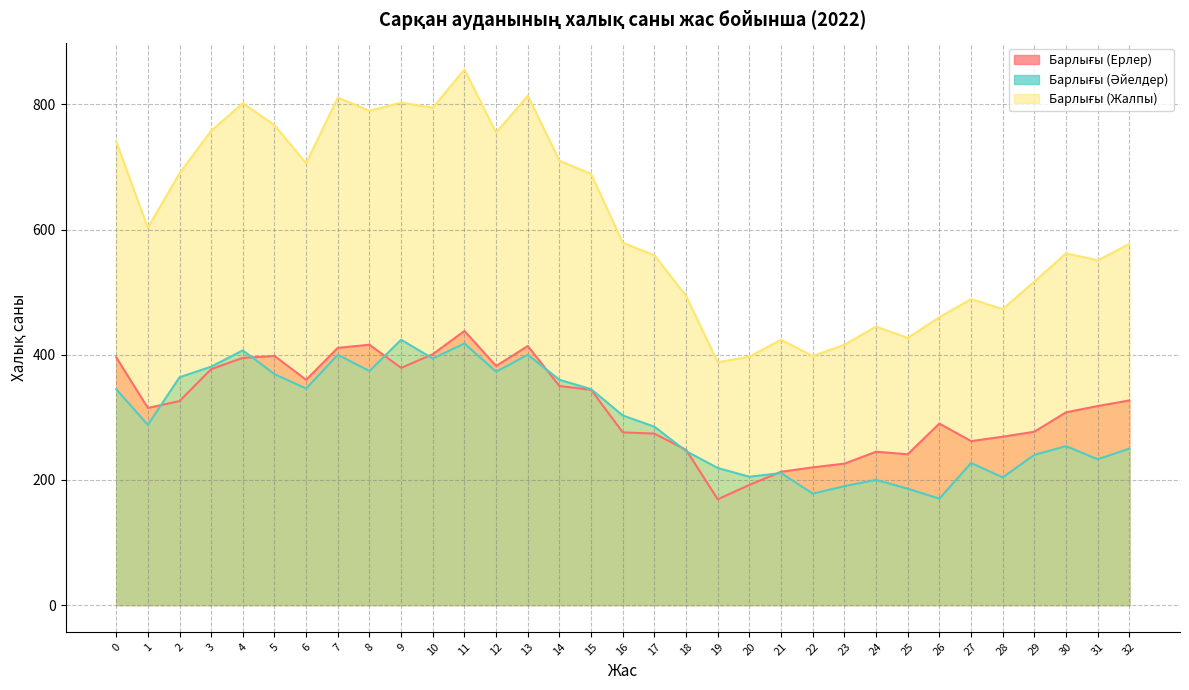

What is the difference between the second highest and minimum values in the Барлығы (Ерлер) series?

247